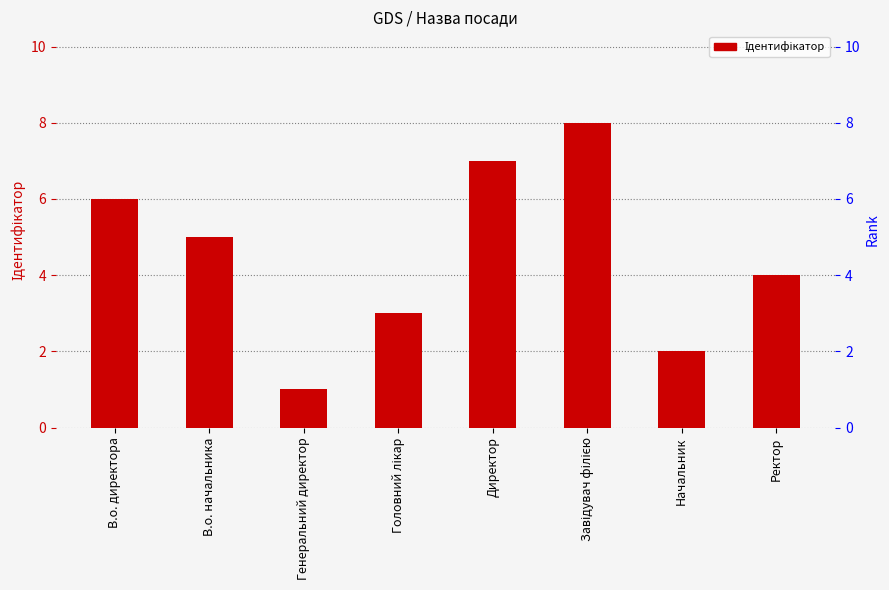

What is the change in value from В.о. начальника to Генеральний директор?

-4